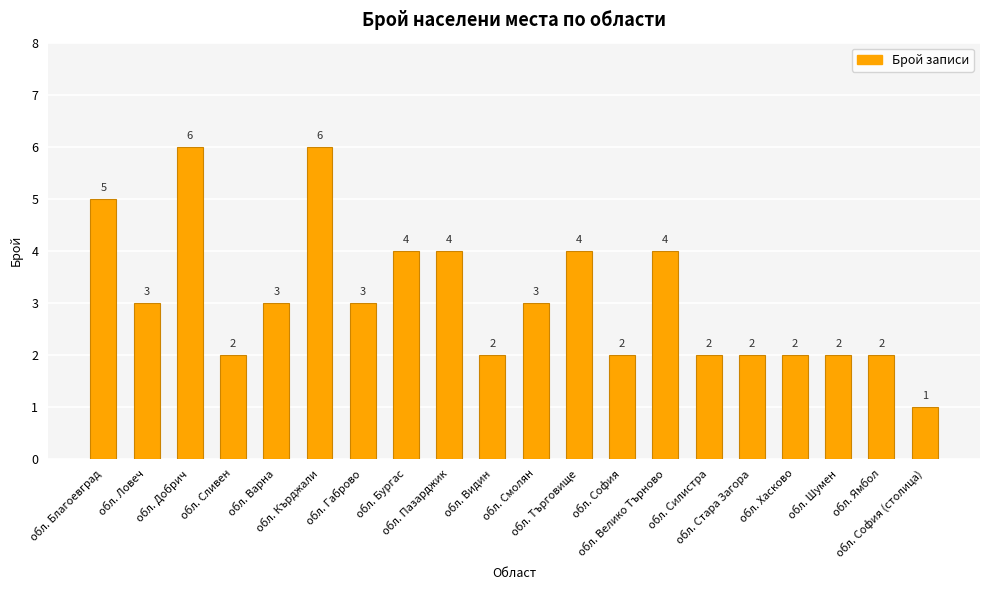

What is the average value?

3